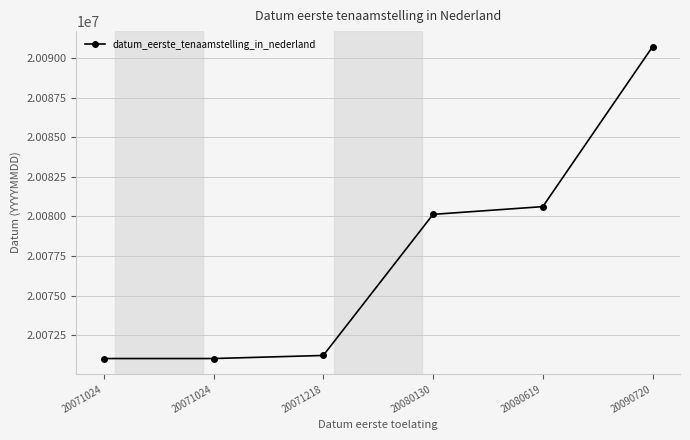

How many lines are shown in the chart?

1